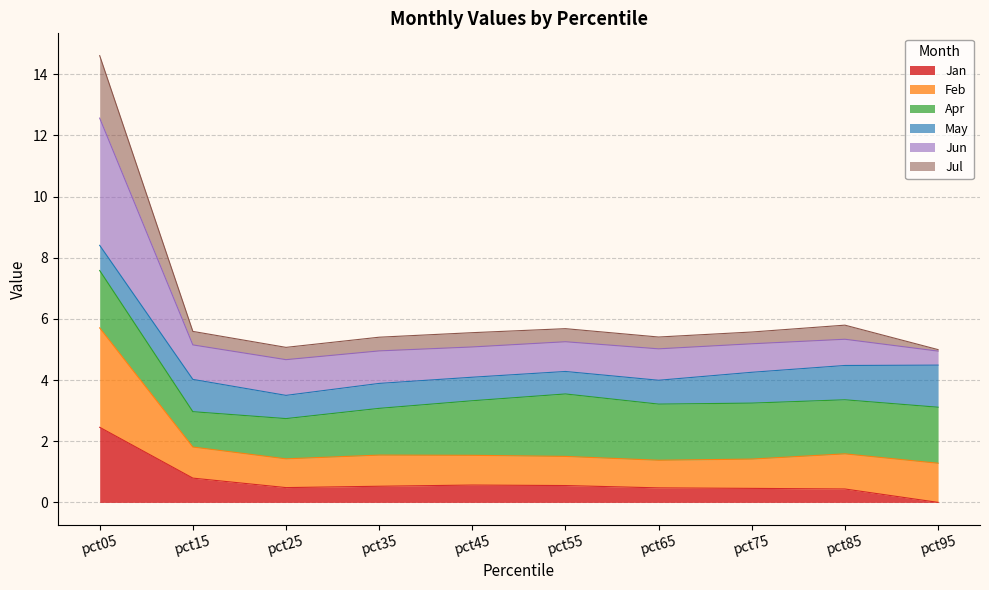

Is the value of Feb at pct25 greater than the value of Jan at pct15?

Yes